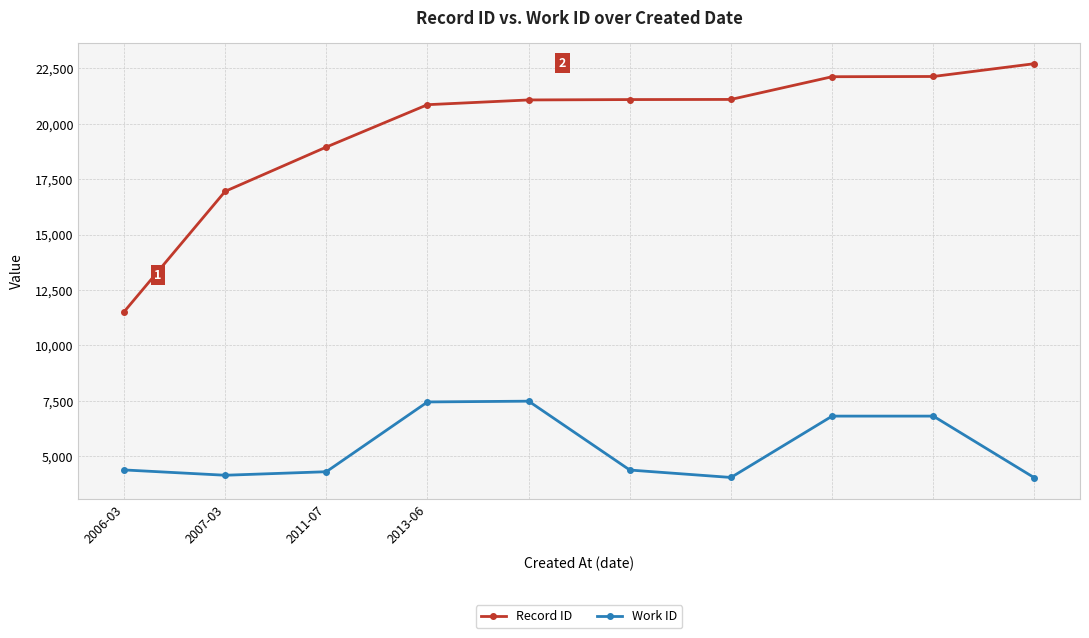

What is the highest value of the Work ID series?

7482